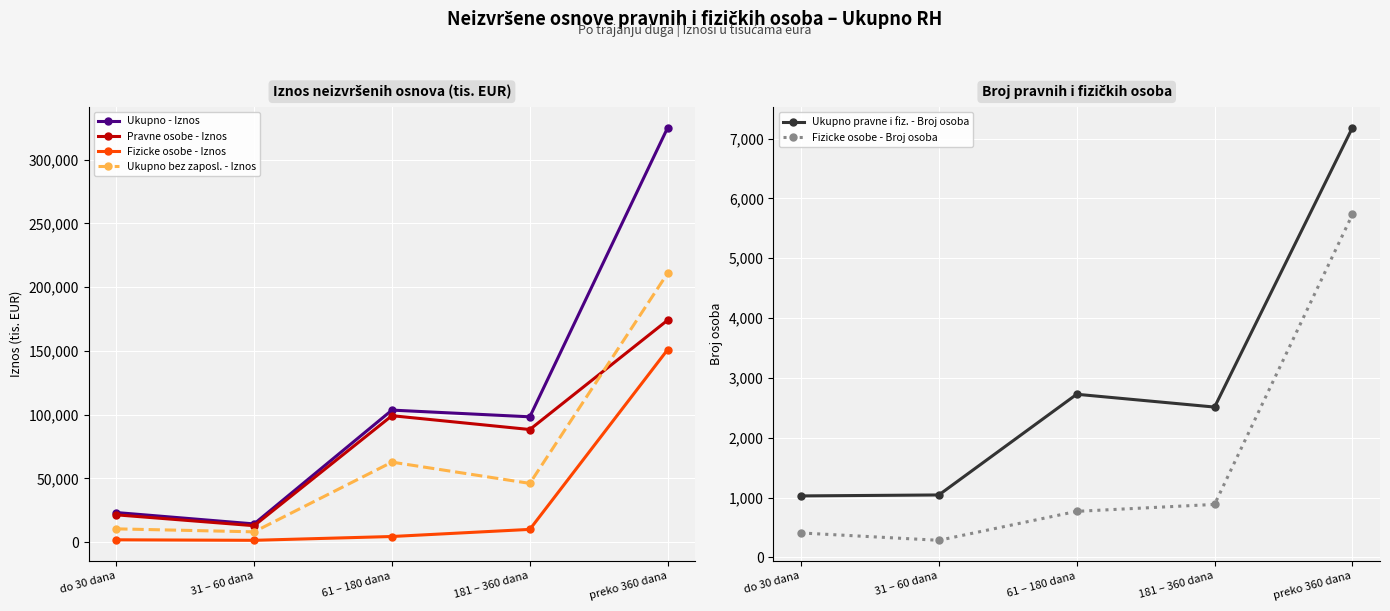

Reading right to left, what are all the values shown in this chart?

Ukupno - Iznos: preko 360 dana=325208.8	181 – 360 dana=98300.5	61 – 180 dana=103566.0	31 – 60 dana=14252.0	do 30 dana=23191.6
Pravne osobe - Iznos: preko 360 dana=174169.9	181 – 360 dana=88331.4	61 – 180 dana=99186.3	31 – 60 dana=12859.9	do 30 dana=21392.6
Fizicke osobe - Iznos: preko 360 dana=151038.9	181 – 360 dana=9969.2	61 – 180 dana=4379.7	31 – 60 dana=1392.1	do 30 dana=1799.0
Ukupno bez zaposl. - Iznos: preko 360 dana=211052.5	181 – 360 dana=46062.0	61 – 180 dana=62741.8	31 – 60 dana=8042.3	do 30 dana=10380.8
Ukupno pravne i fiz. - Broj osoba: preko 360 dana=7183.0	181 – 360 dana=2513.0	61 – 180 dana=2727.0	31 – 60 dana=1044.0	do 30 dana=1028.0
Fizicke osobe - Broj osoba: preko 360 dana=5732.0	181 – 360 dana=886.0	61 – 180 dana=770.0	31 – 60 dana=286.0	do 30 dana=409.0